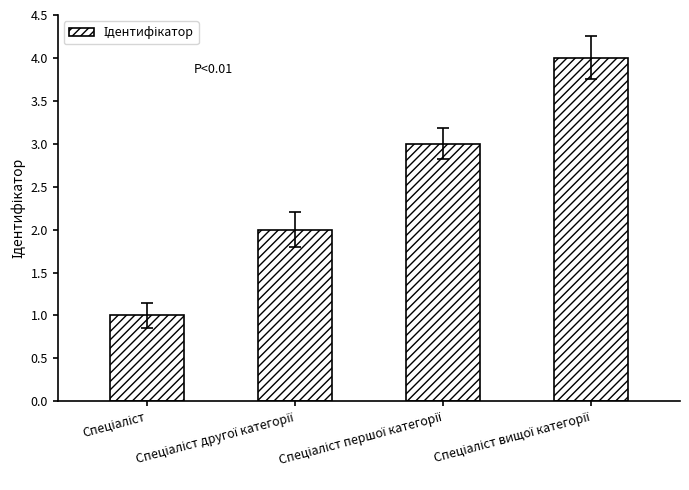

What is the maximum value shown in the chart?

4